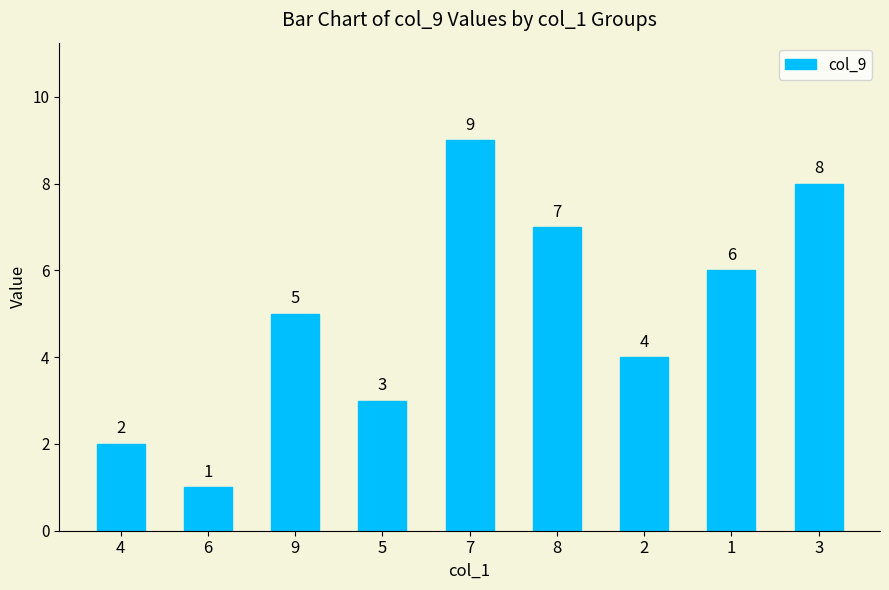

Which label corresponds to the smallest value in the chart?

6